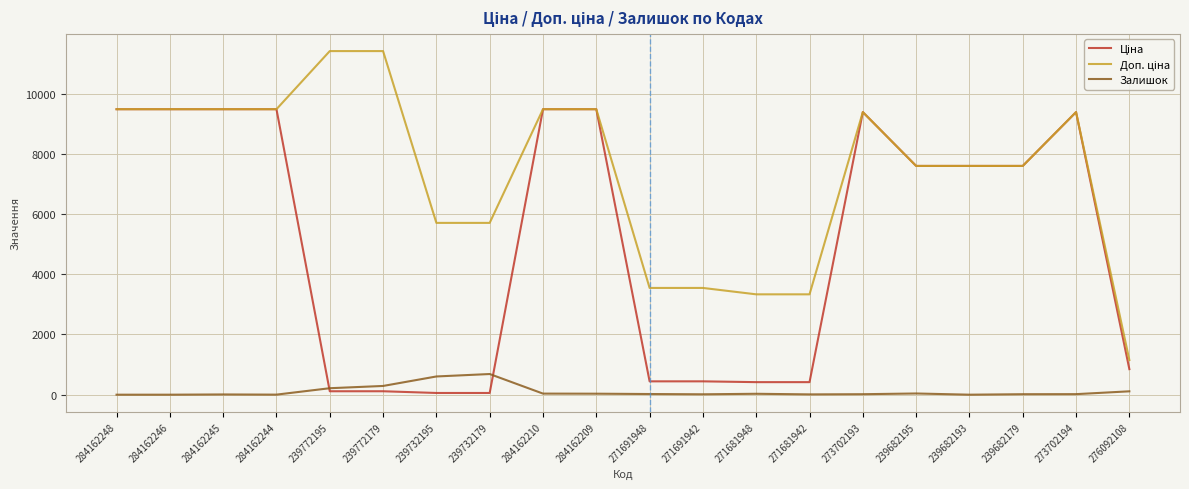

What is the greatest value displayed?

11410.0